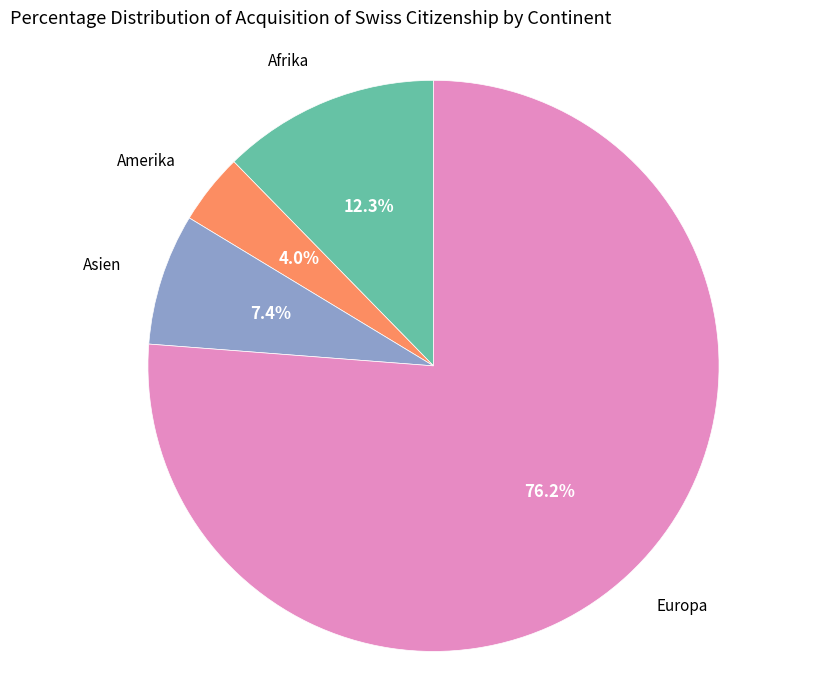

To the nearest percent, what is the difference between the largest and smallest slice percentages?

72%